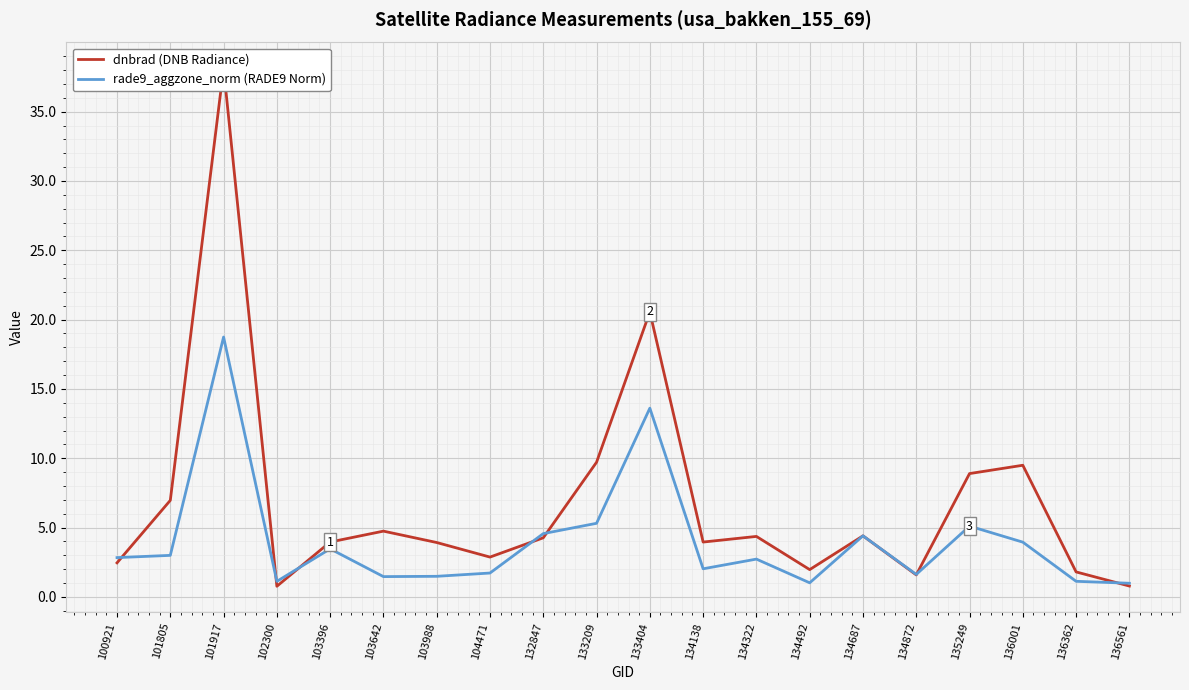

Between 102300 and 132847, which is larger?

132847